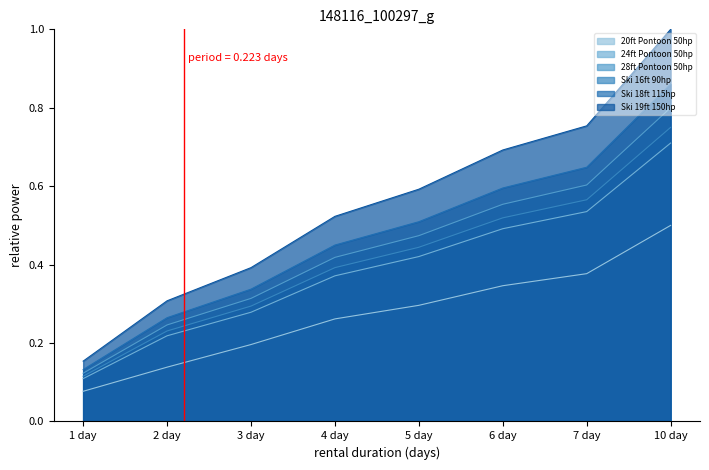

What position from the left is 2 day?

2